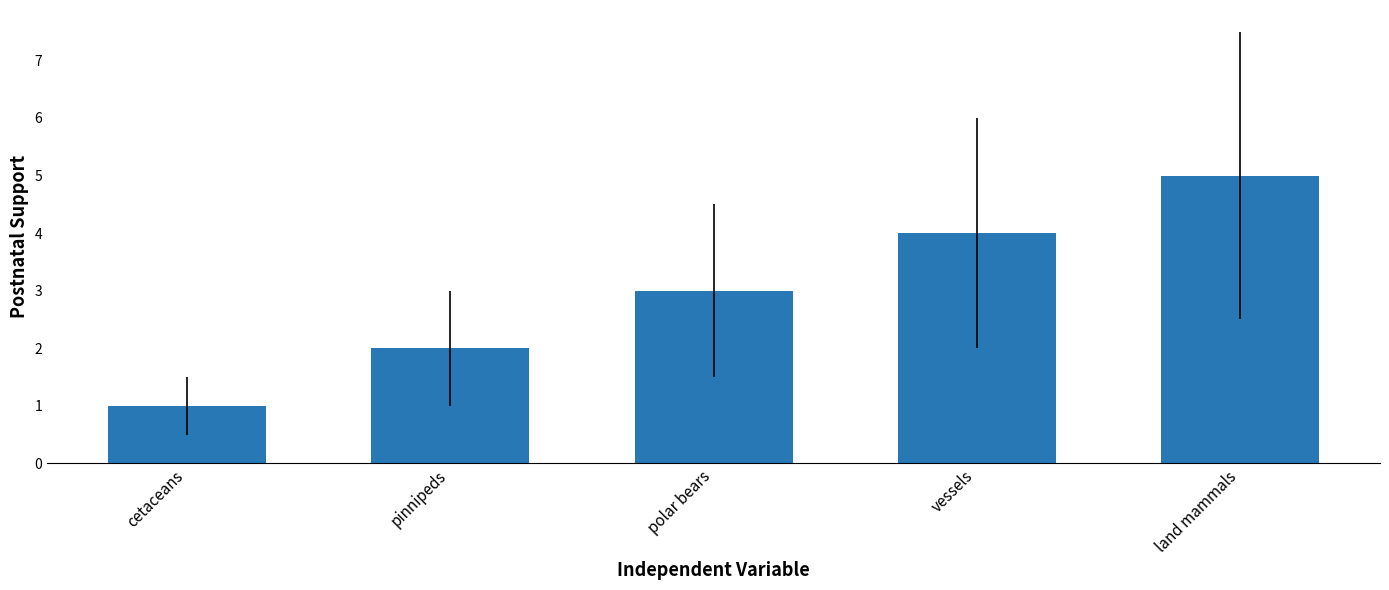

How many bars are there in total?

5